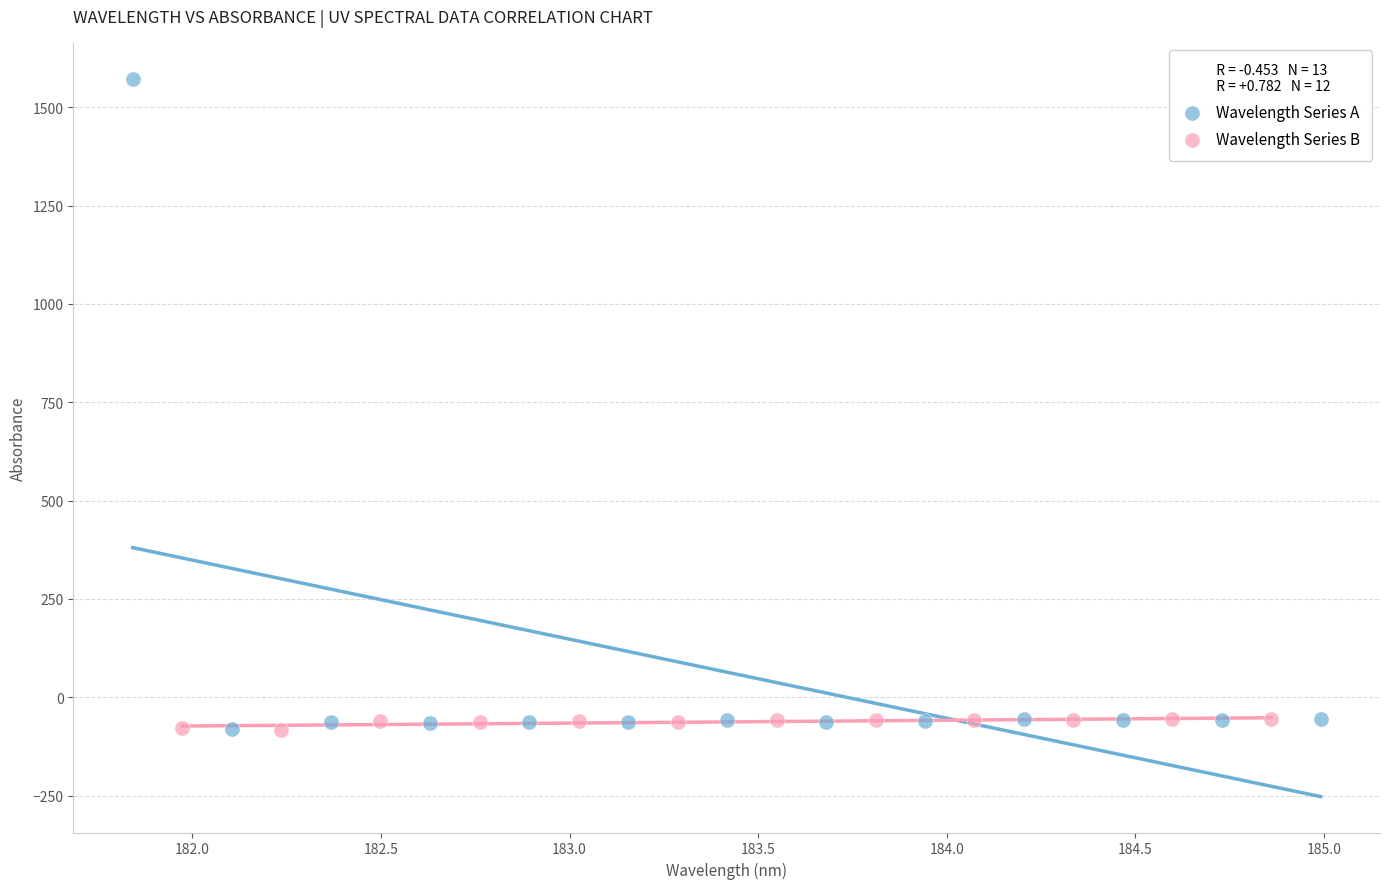

Which series contains the highest Y value?

Wavelength Series A